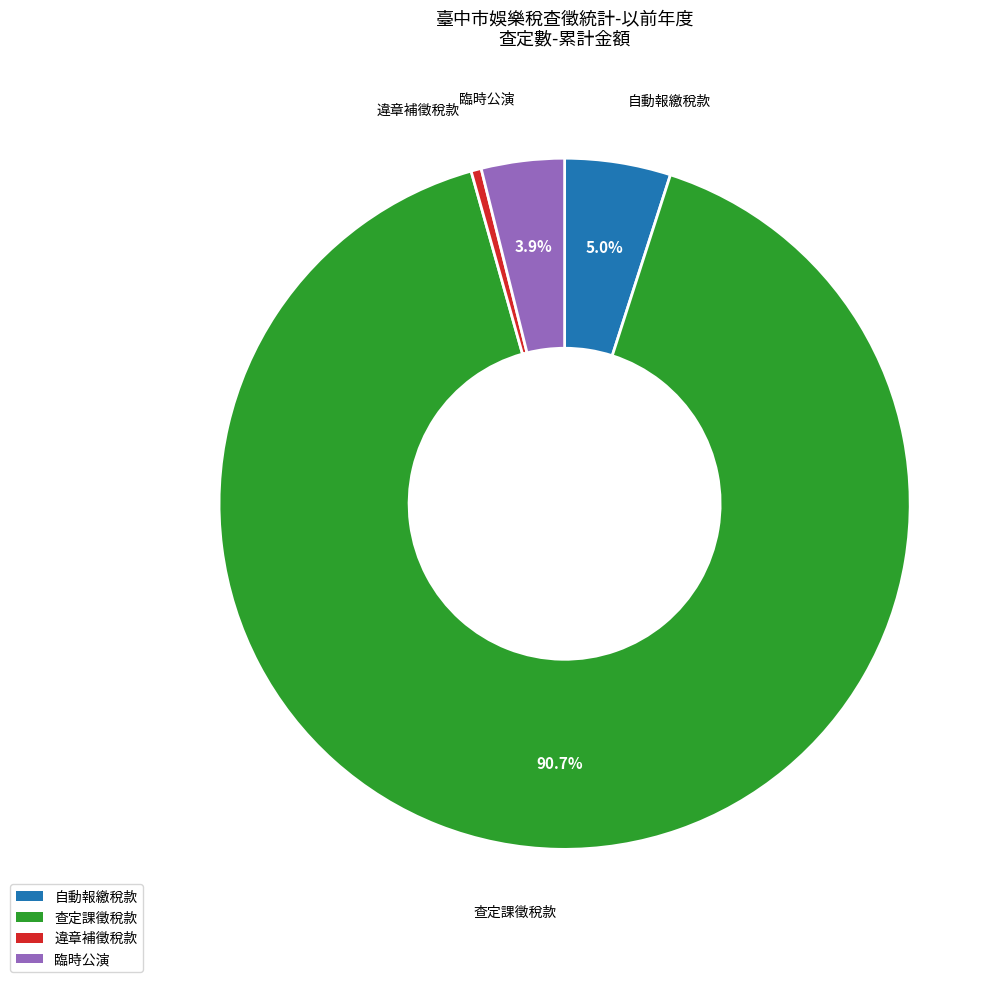

How many segments does this pie chart have?

4